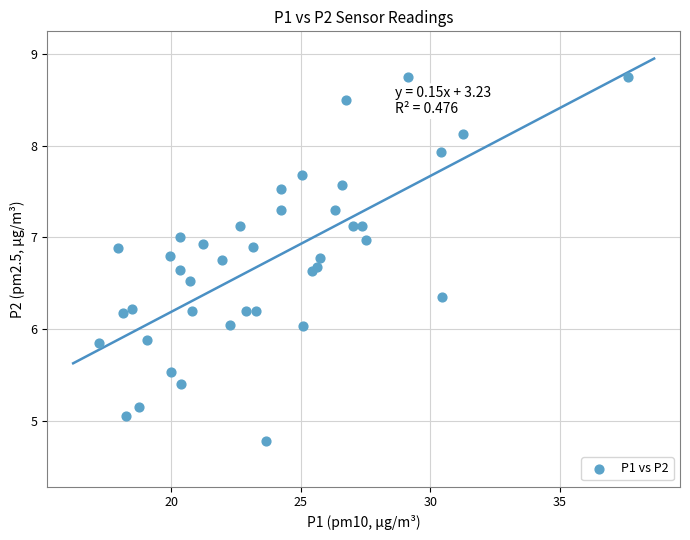

What is the range of X values (max minus min)?

20.4